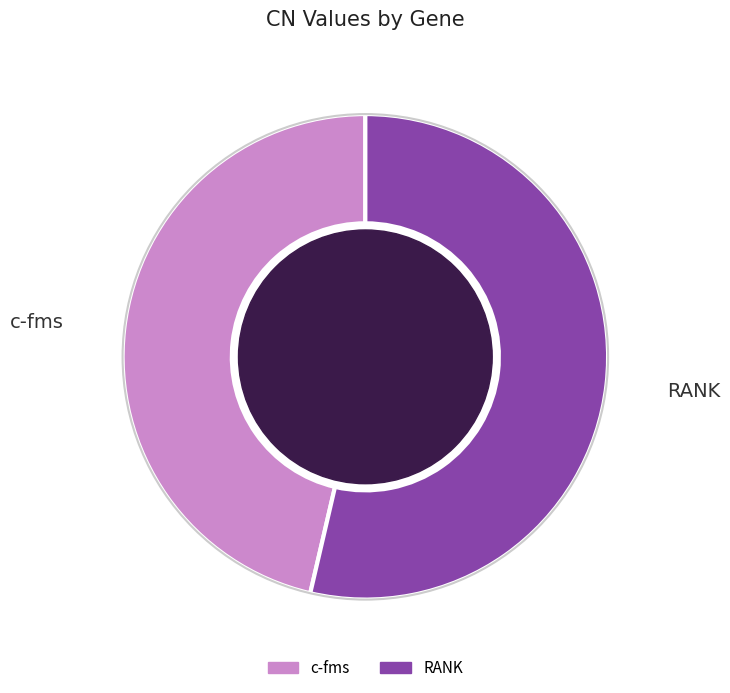

Rank the categories by value from lowest to highest.

c-fms, RANK